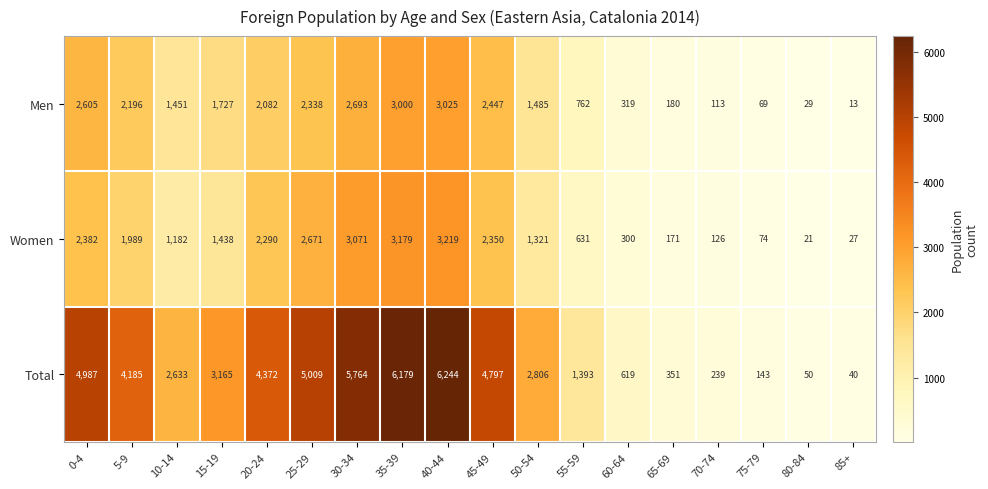

At which label does Men first exceed 1727?

0-4